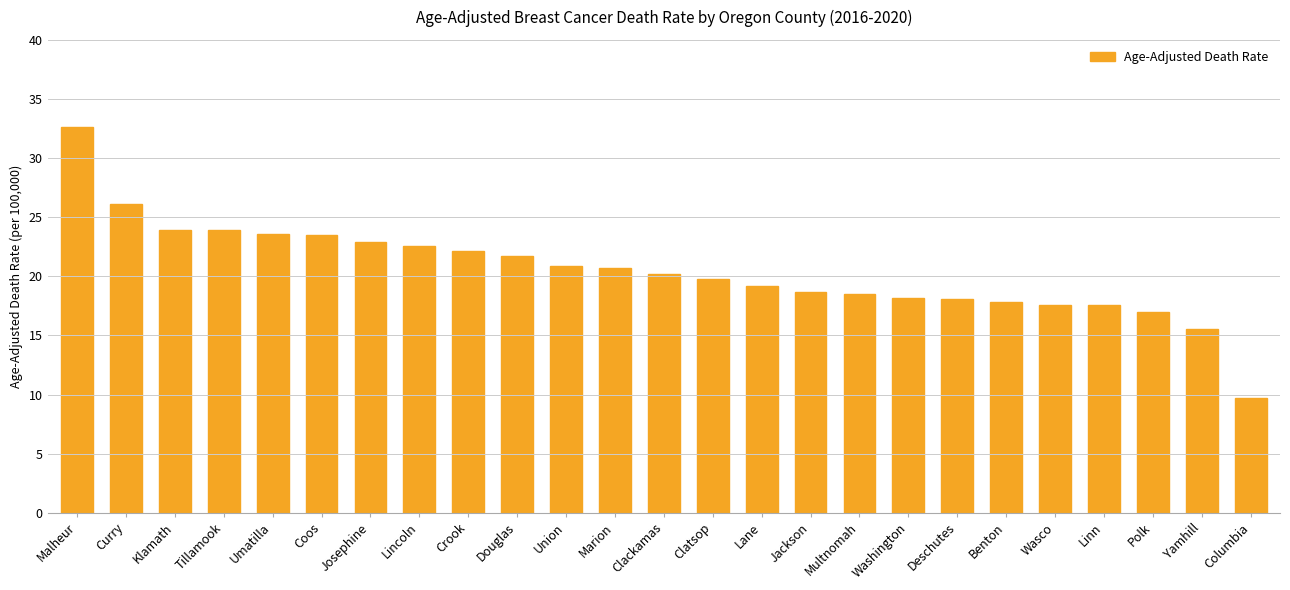

What position from the left is Marion?

12